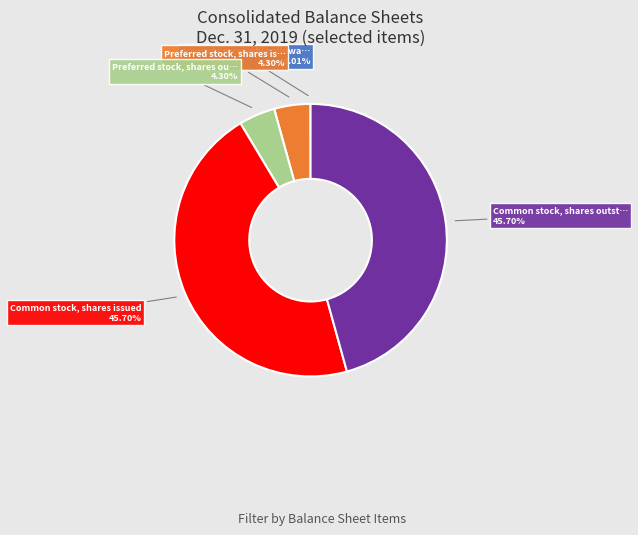

Is there any slice that represents more than half of the pie?

No